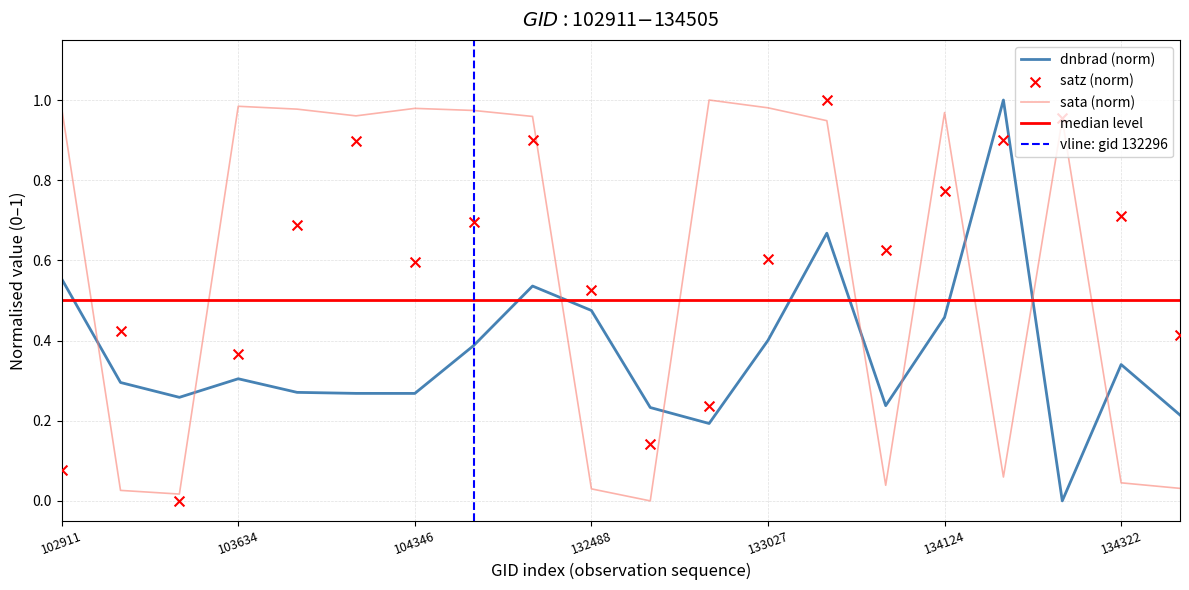

Which series has the widest spread of Y values?

dnbrad